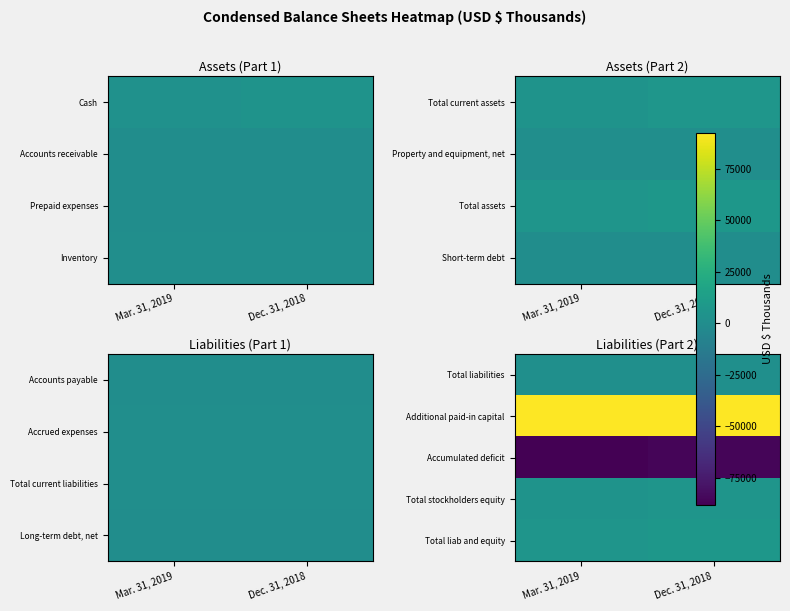

Rank the categories by Additional paid-in capital value from lowest to highest.

Dec. 31, 2018, Mar. 31, 2019